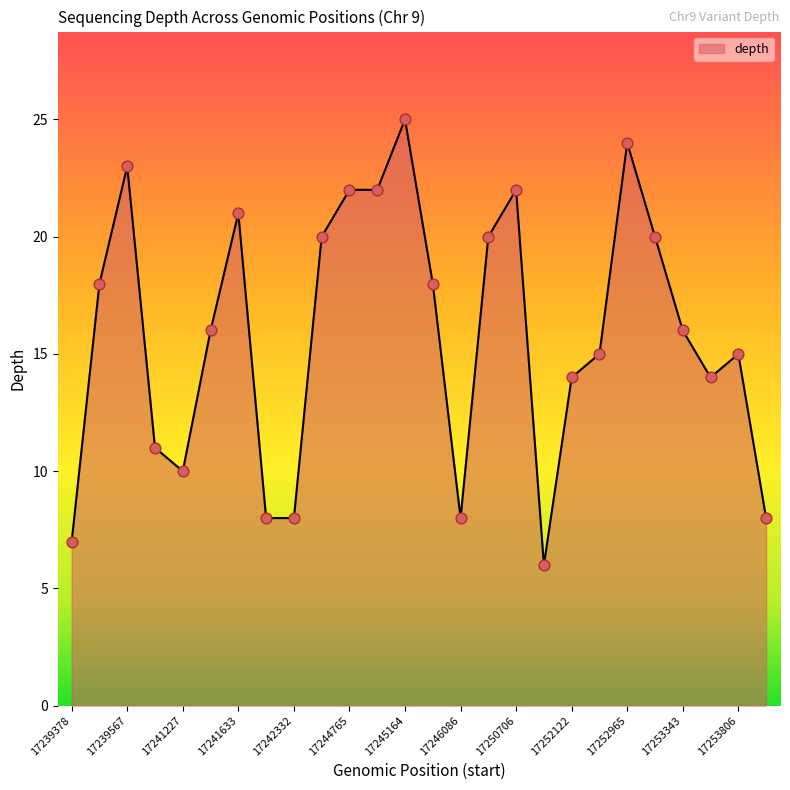

What is the difference between the maximum and minimum values?

19